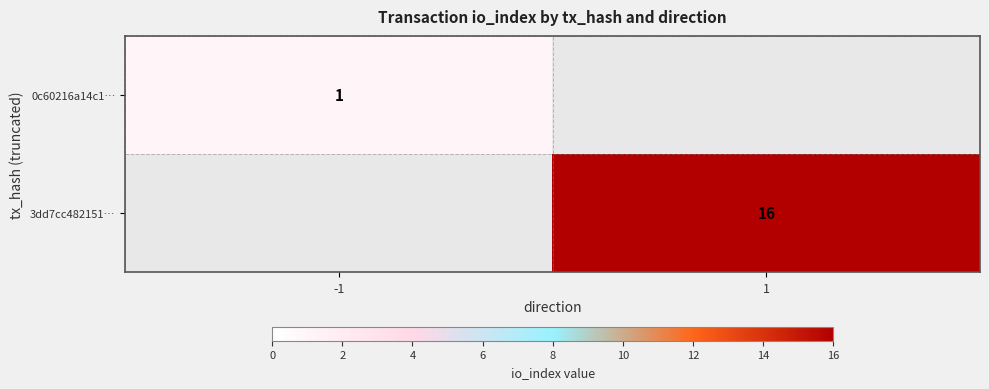

The value of 0c60216a14c1… at -1 is 1. True or false?

True